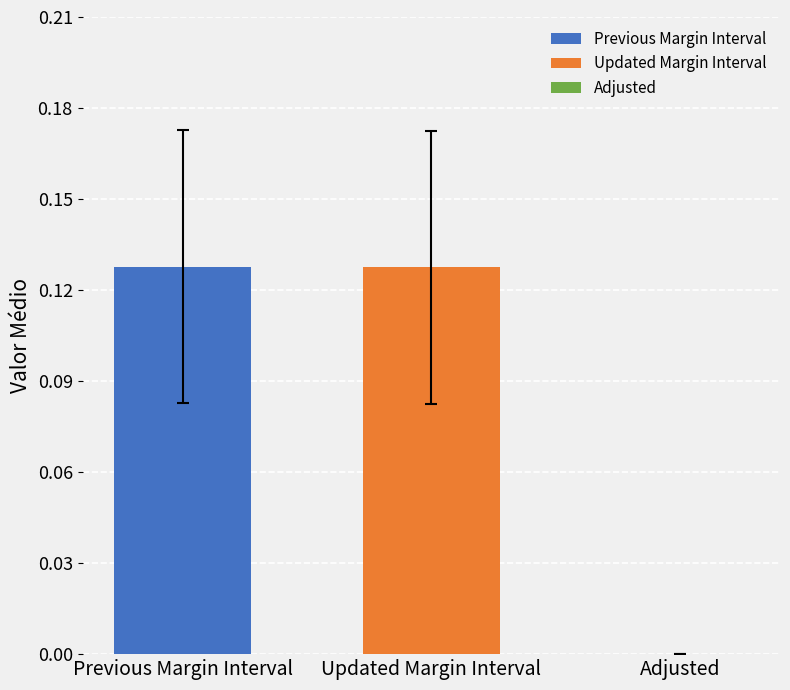

Which series has the largest range (max minus min)?

Previous Margin Interval